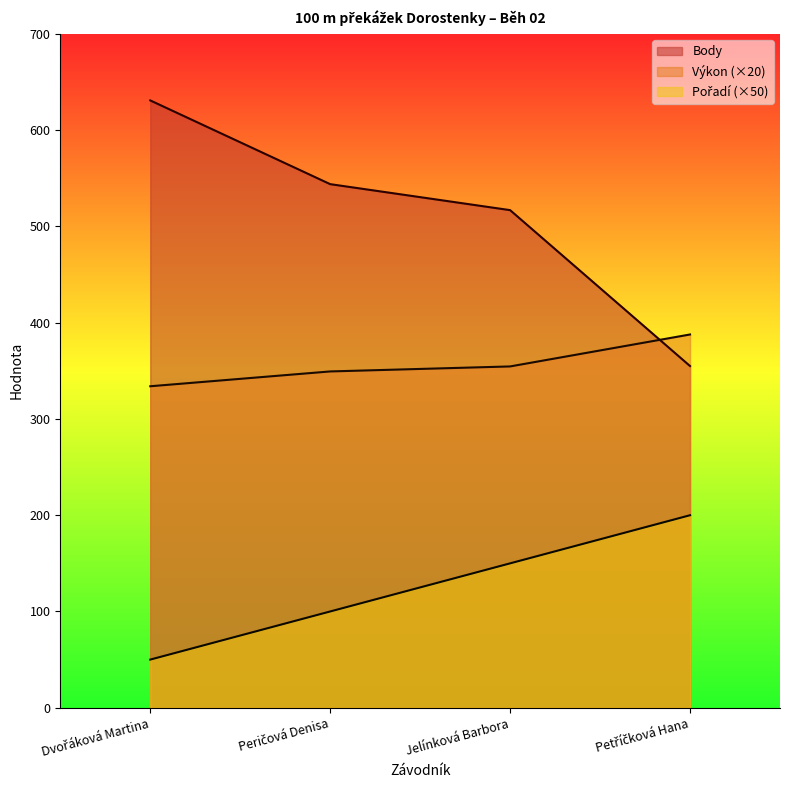

What is the difference between the highest and lowest values at Jelínková Barbora?

367.0